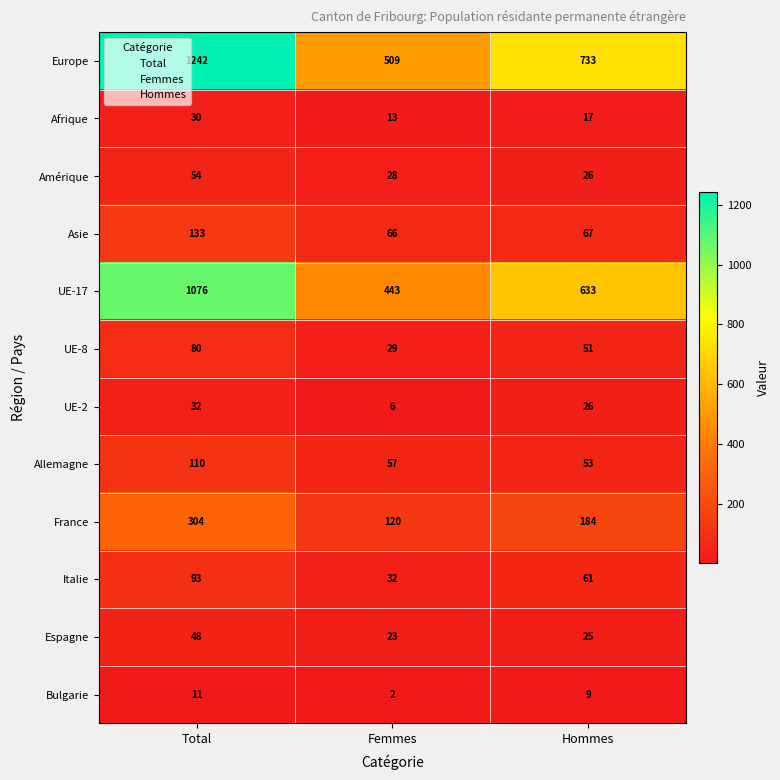

The Afrique series shows 17 at Hommes. True or false?

True